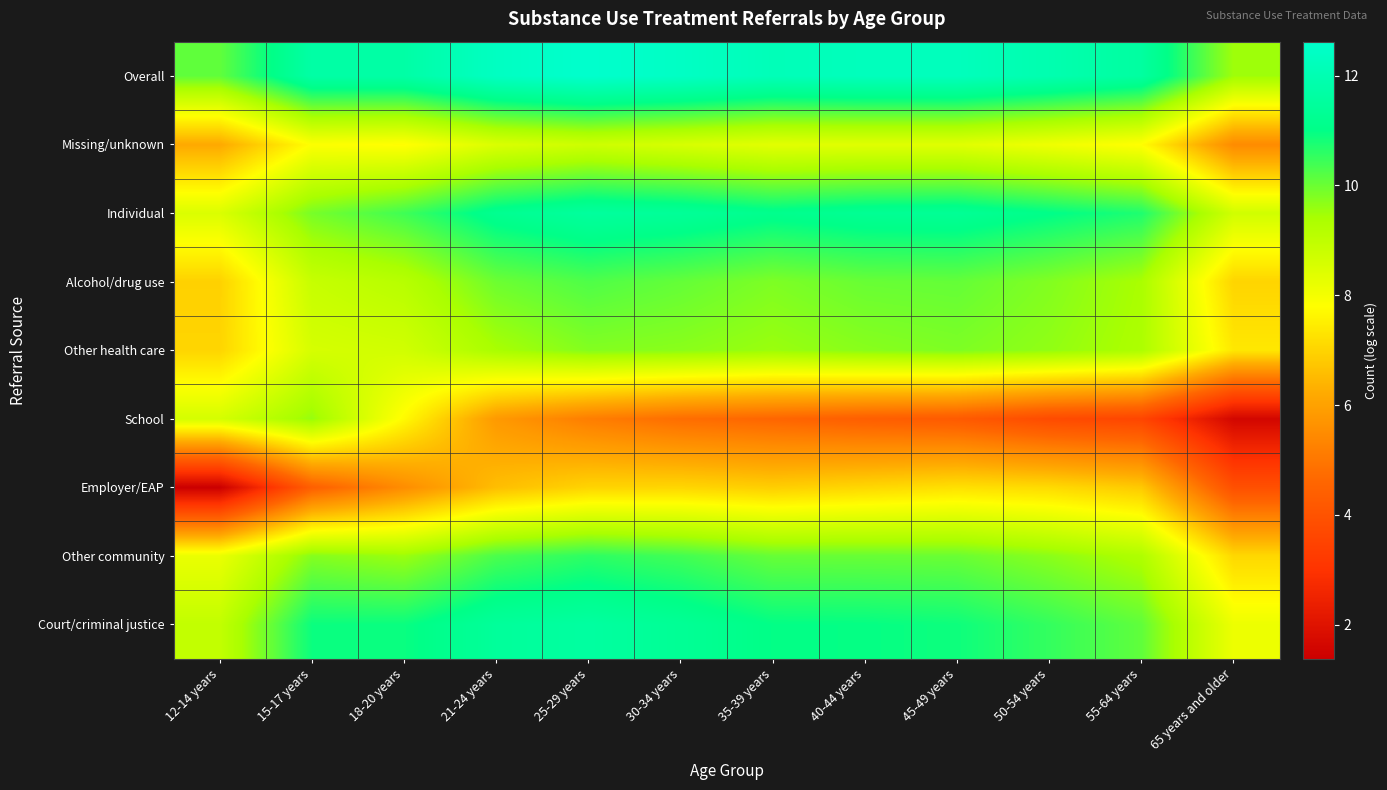

Which has a higher value, 15-17 years or 21-24 years?

21-24 years